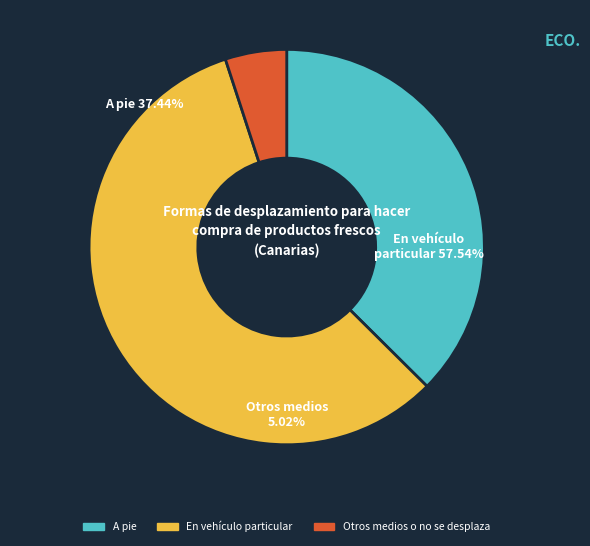

Which slice is the smallest?

Otros medios o no se desplaza